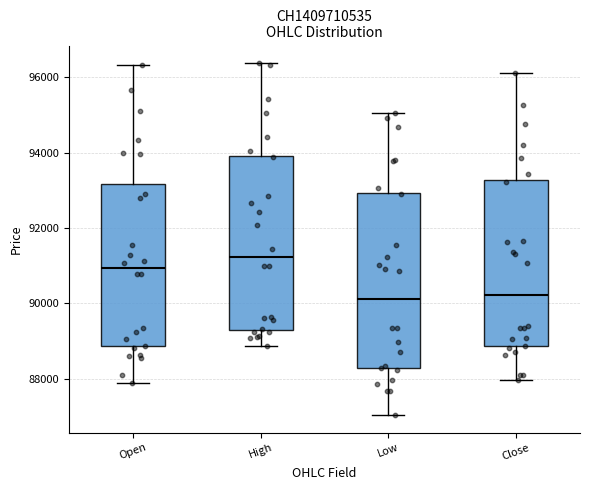

Reading left to right, transcribe this box plot: for each box, give where its median line is, the range the box spans, and where its two whiskers end, as read against the y-axis. The values are not printed on the chart, so give them approximately, as read against the axis.

Open: median 91000, box 88800 to 93200, whiskers 87800 to 96400
High: median 91200, box 89400 to 94000, whiskers 88800 to 96400
Low: median 90200, box 88200 to 93000, whiskers 87000 to 95000
Close: median 90200, box 88800 to 93200, whiskers 88000 to 96200